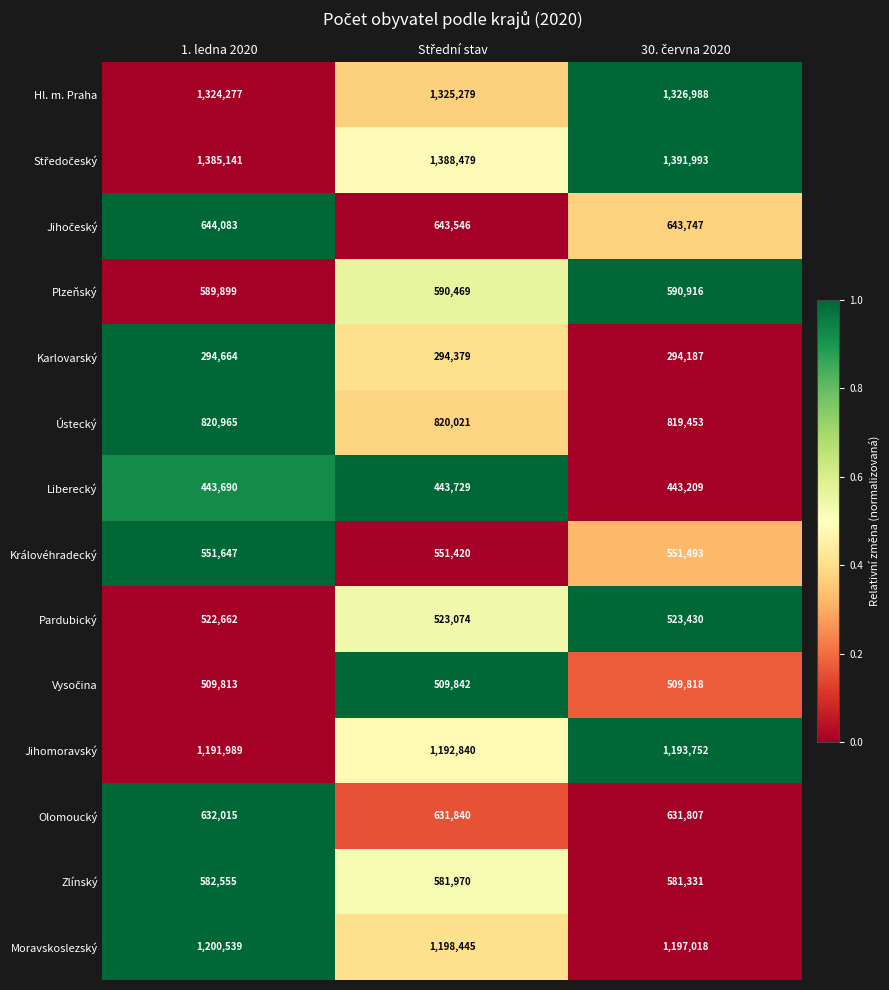

At how many categories does at least one series exceed 1180694?

3